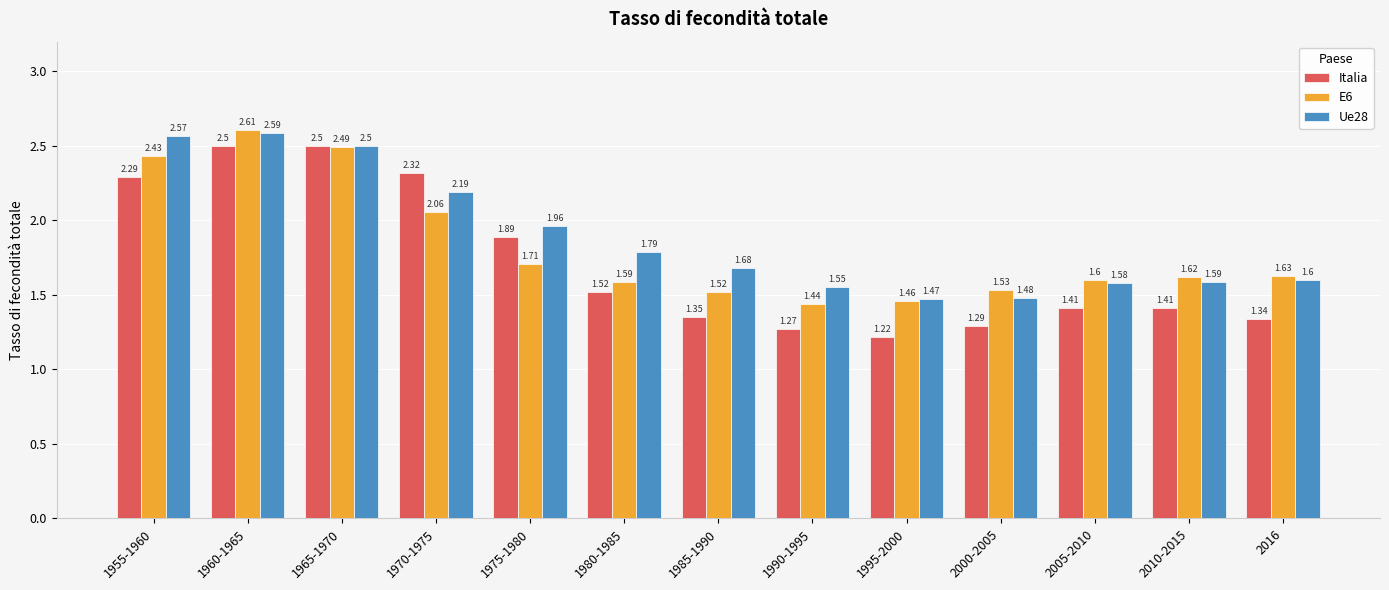

How many data points does each series have?

13